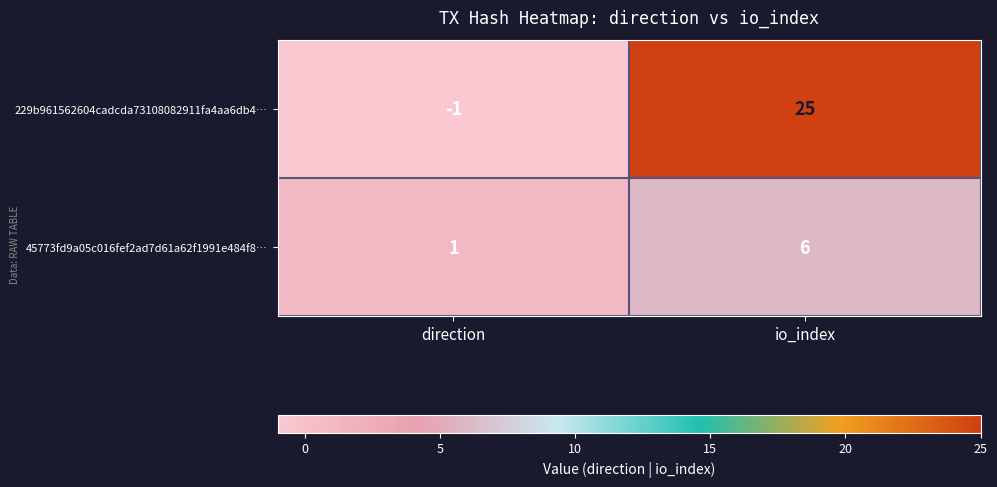

How many distinct data groups are displayed?

2